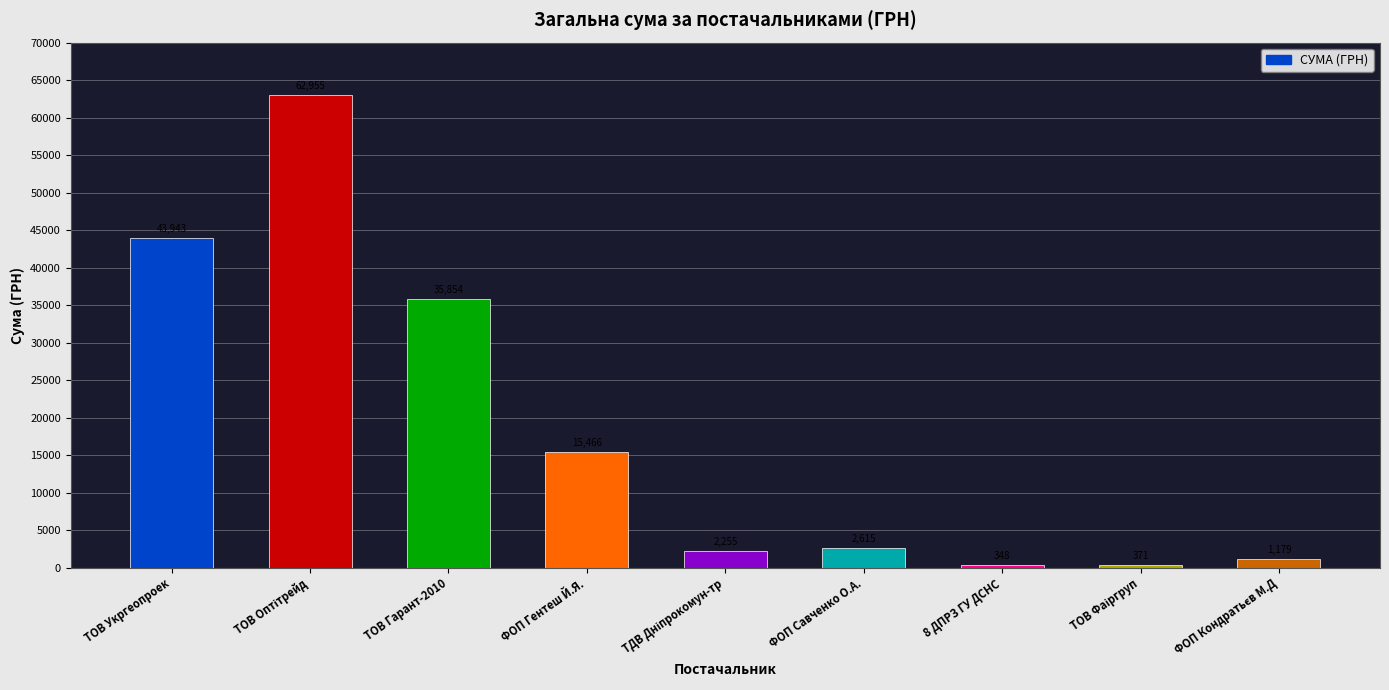

What is the sum of all values?

164986.4